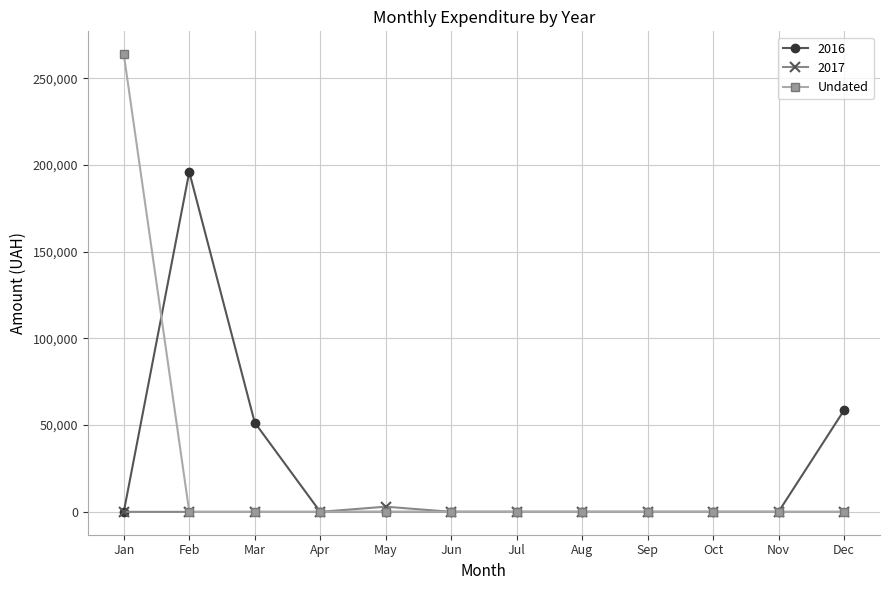

At which category is the sum across all series the highest?

Jan